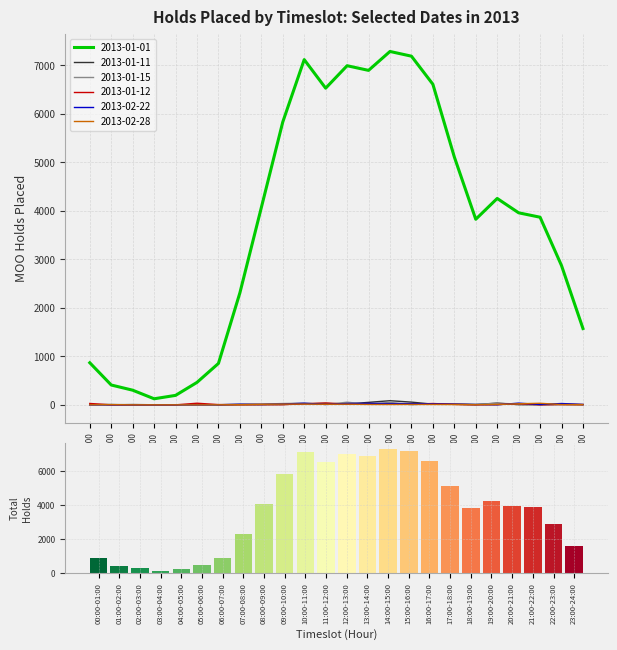

The value at 01:00-02:00 is 82. True or false?

False